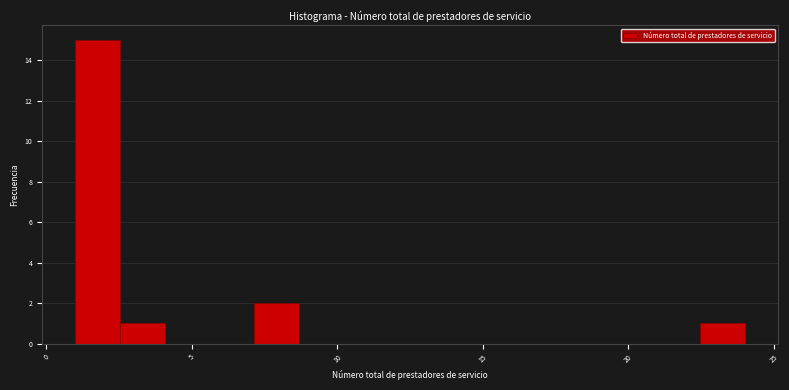

Around what value on the x-axis is the tallest bar? Give the approximate position of its centre, as read against the axis.

2.0